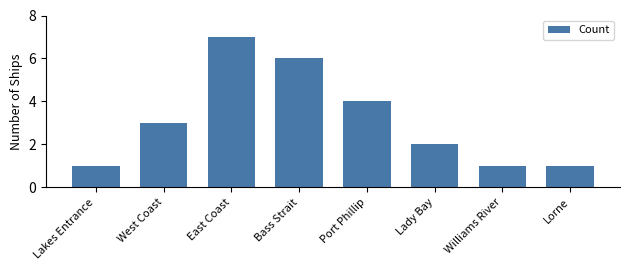

Approximately how many times larger is the value at Bass Strait compared to East Coast?

0.9